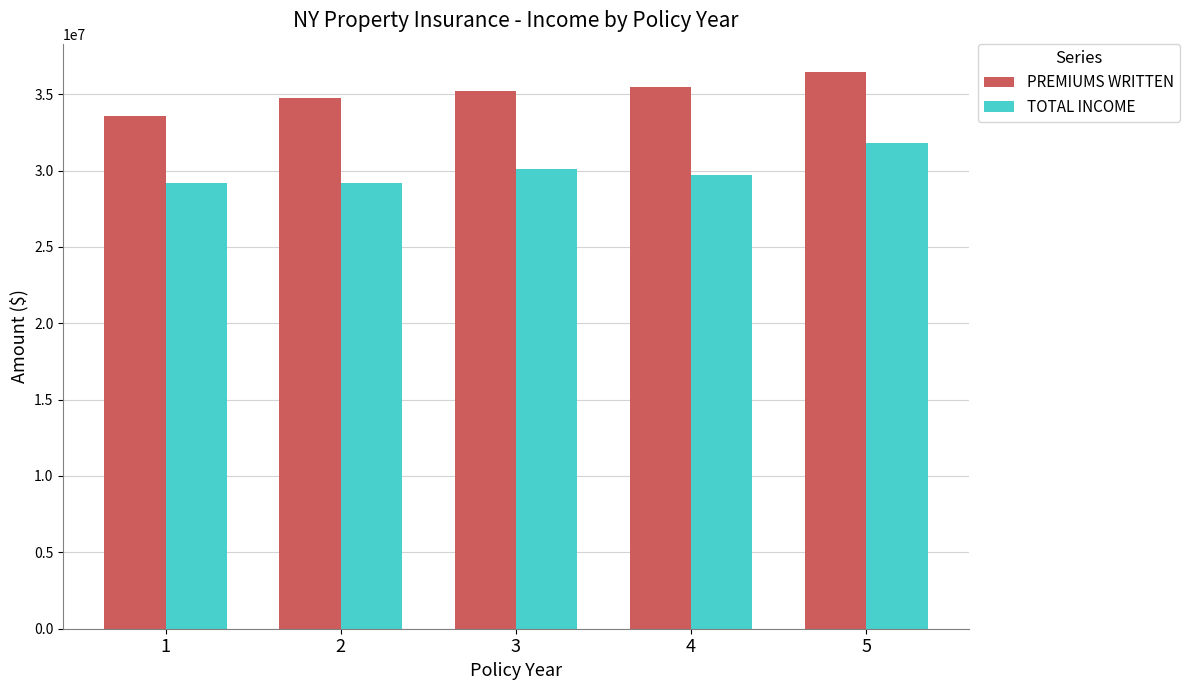

How many groups of bars are there?

5